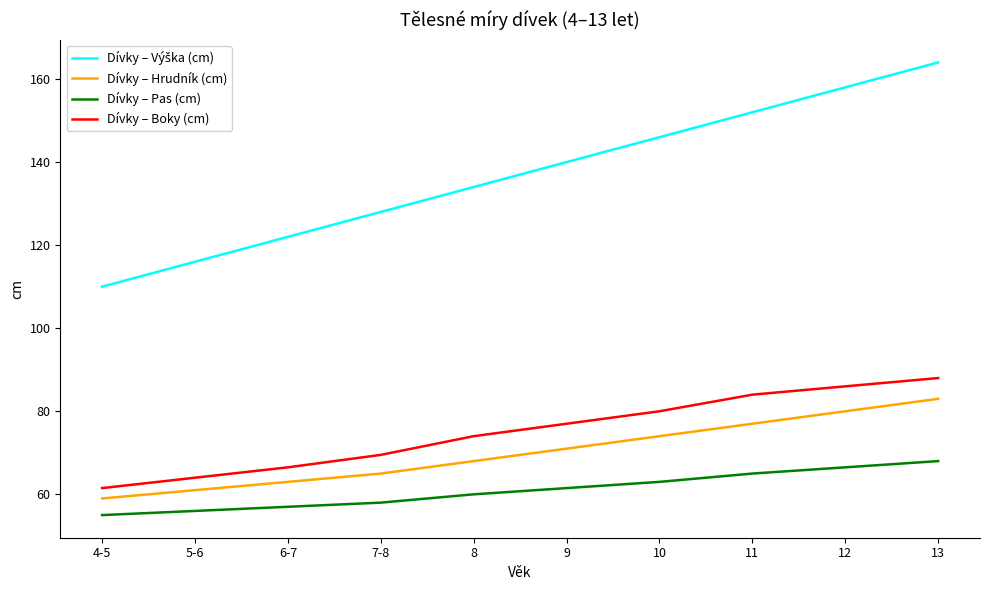

Rank the categories by Dívky – Pas (cm) value from lowest to highest.

4-5, 5-6, 6-7, 7-8, 8, 9, 10, 11, 12, 13